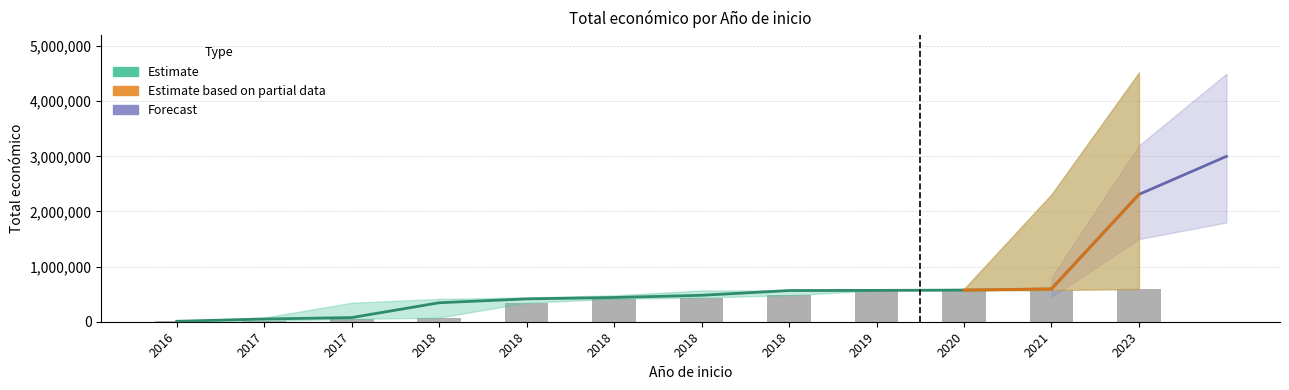

Which has a higher value, 2019 or 2018?

2019